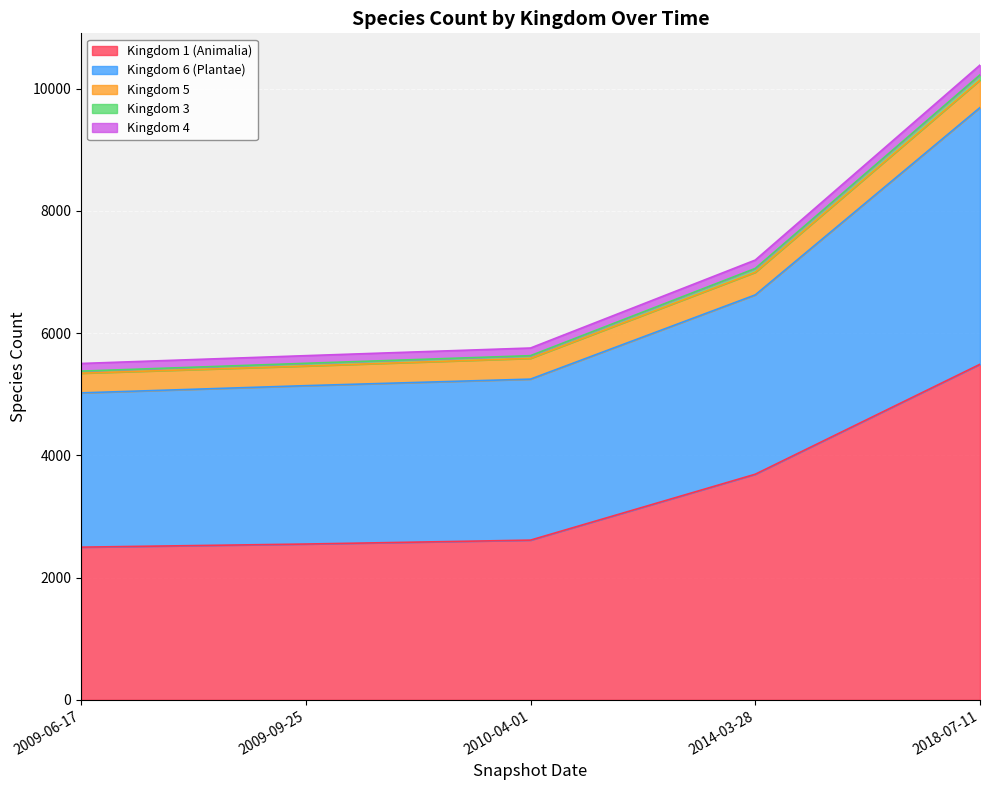

True or false: Kingdom 4 and Kingdom 6 (Plantae) cross at least once.

False